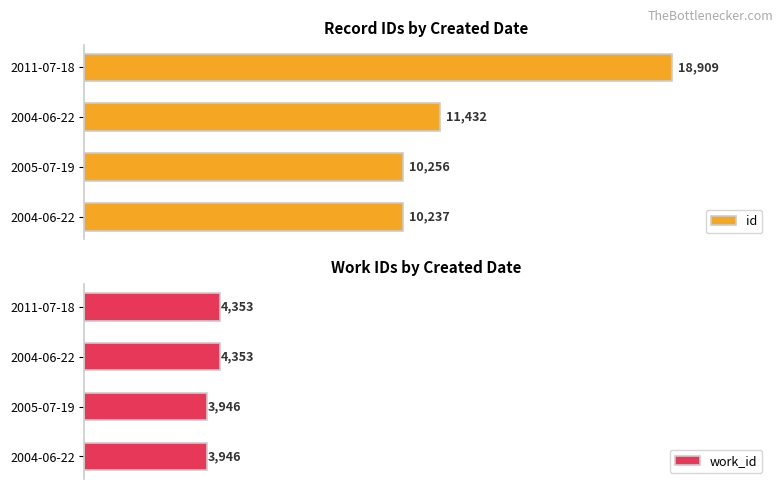

Reading left to right, extract all data points from this chart.

id: 10237	10256	11432	18909
work_id: 3946	3946	4353	4353